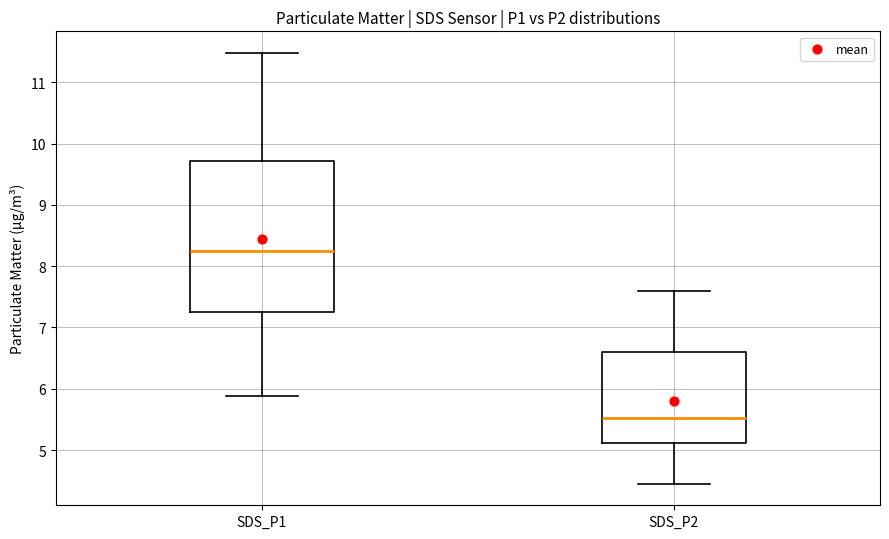

Where is the upper edge of the box for SDS_P2 on the y-axis? The values are not printed on the chart, so give them approximately, as read against the axis.

6.6